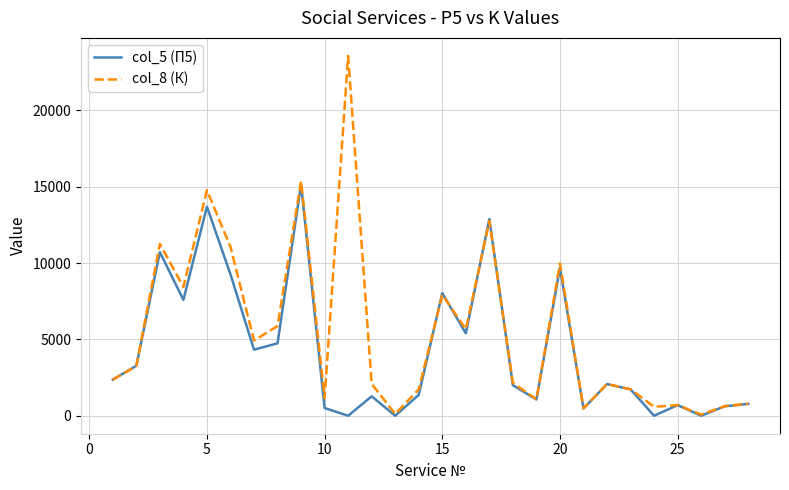

Rank the series by their average value, from lowest to highest.

col_5 (П5), col_8 (К)